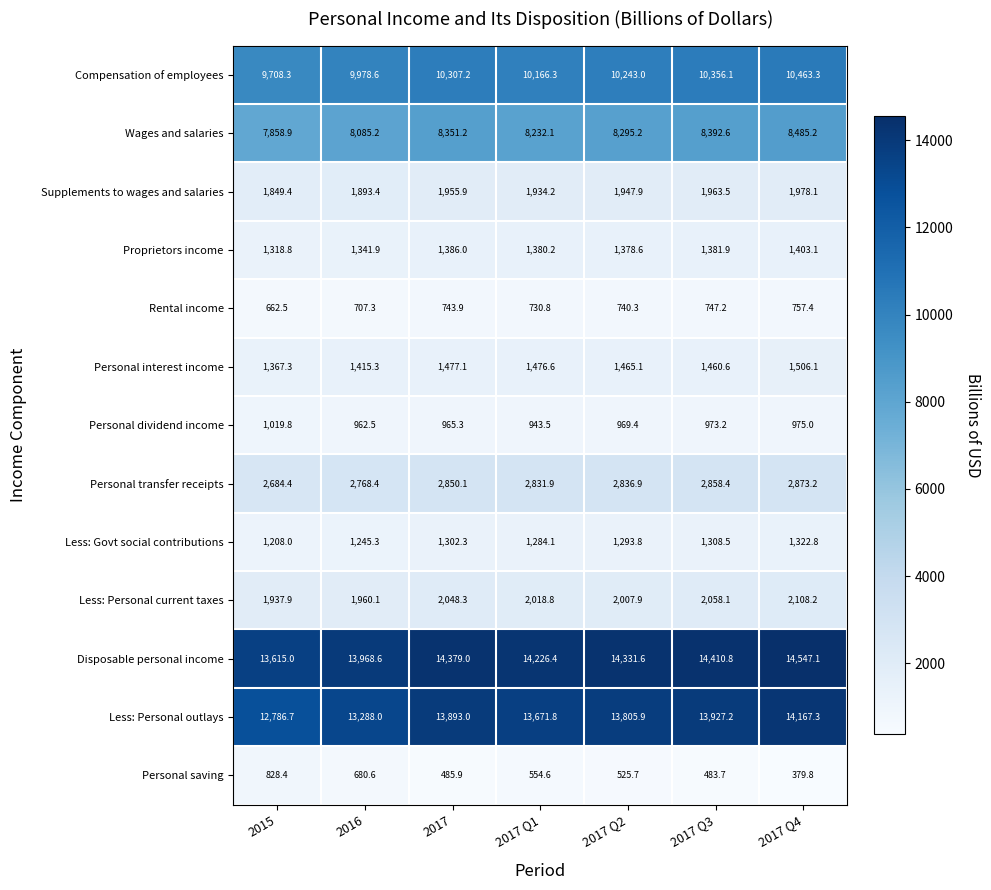

Which category has the lowest value in the Wages and salaries series?

2015